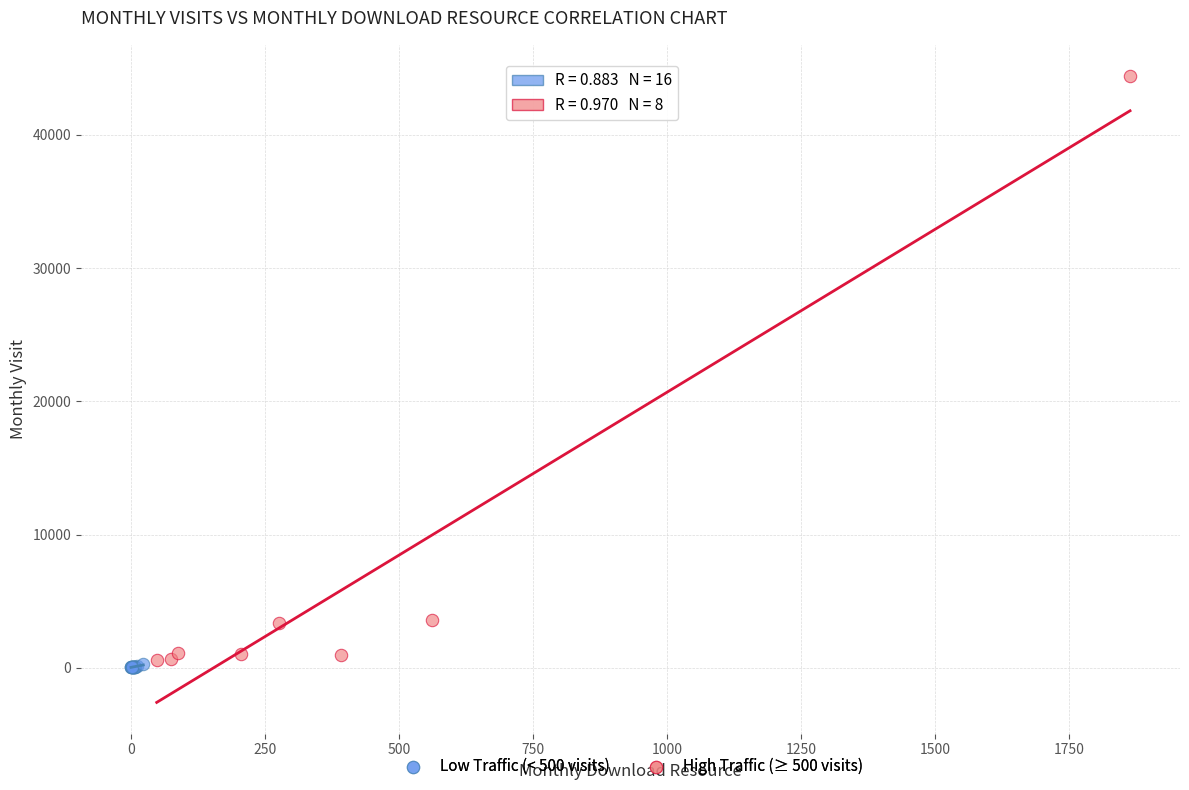

Which series contains the lowest Y value?

Low Traffic (< 500 visits)